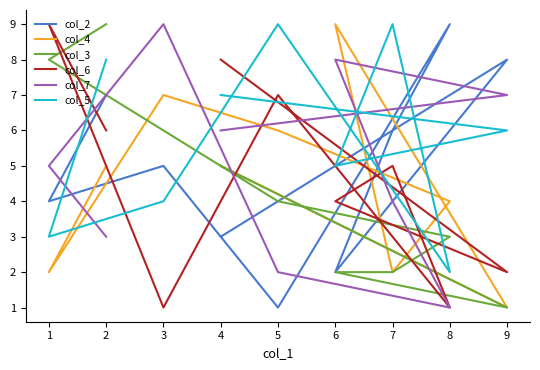

Between which two adjacent categories do col_2 and col_6 first intersect?

4 and 9